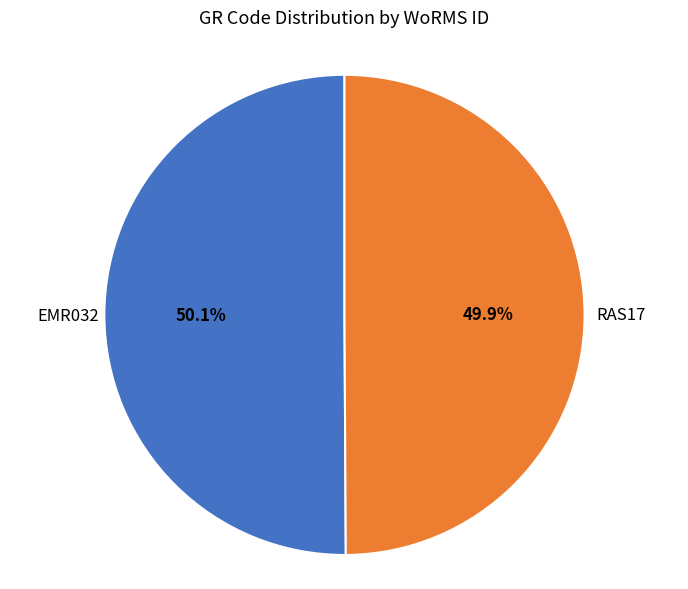

Does any single category account for the majority?

Yes